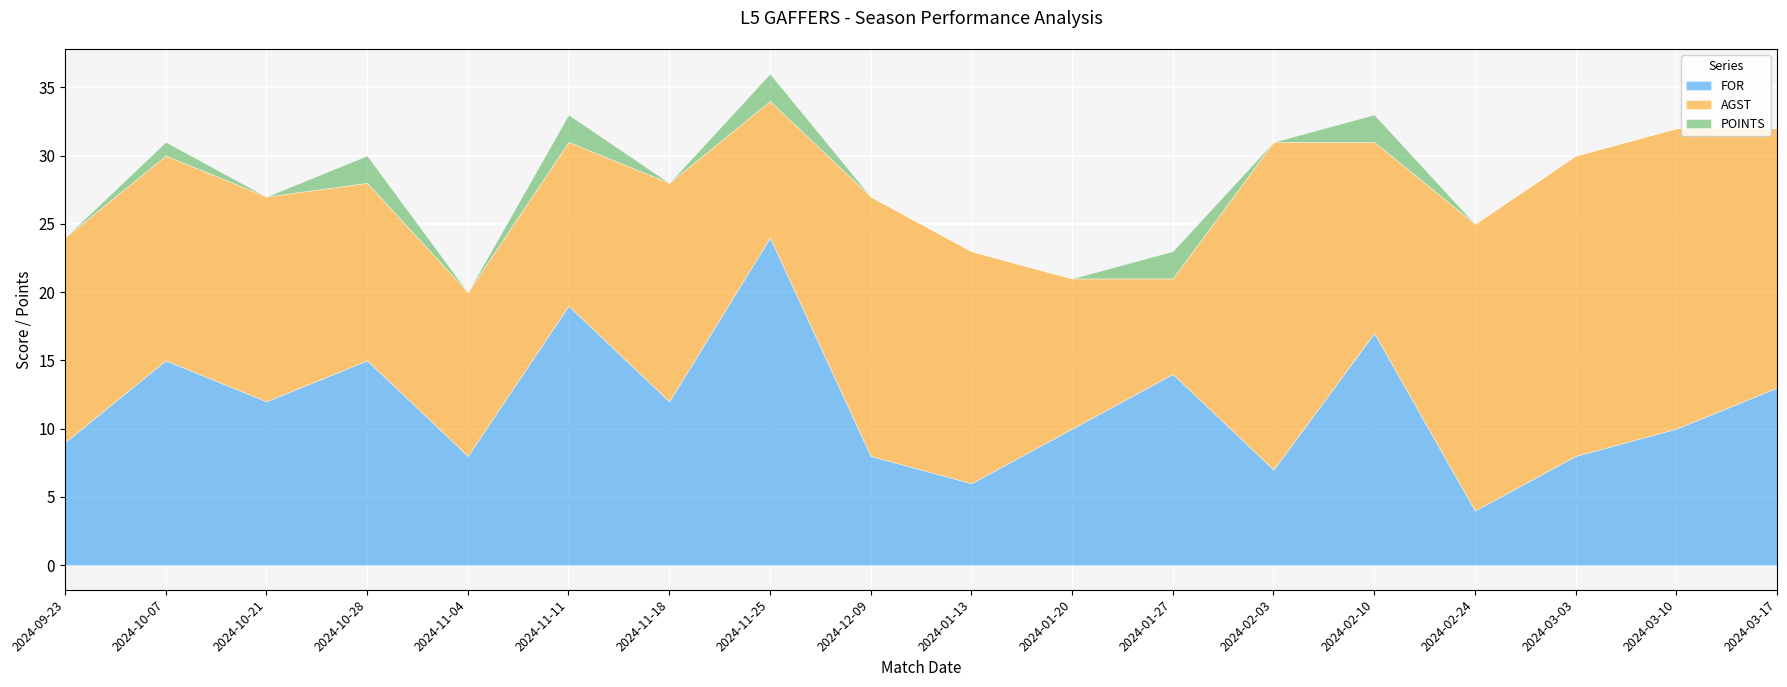

What is the average value of the FOR series?

12